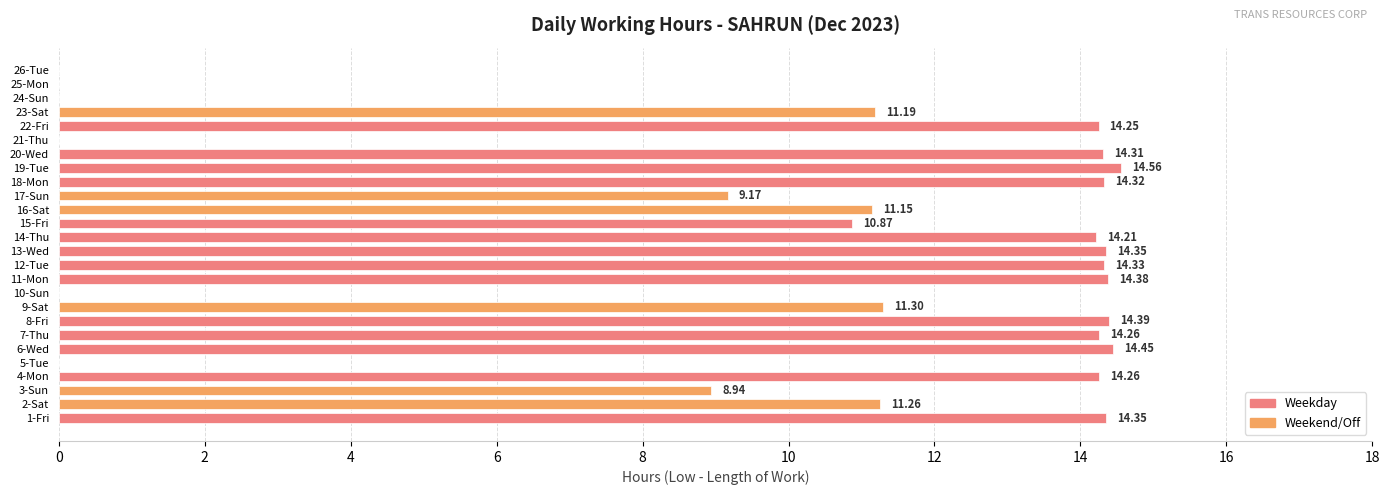

Approximately how many times larger is the value at 20-Wed compared to 3-Sun?

1.6